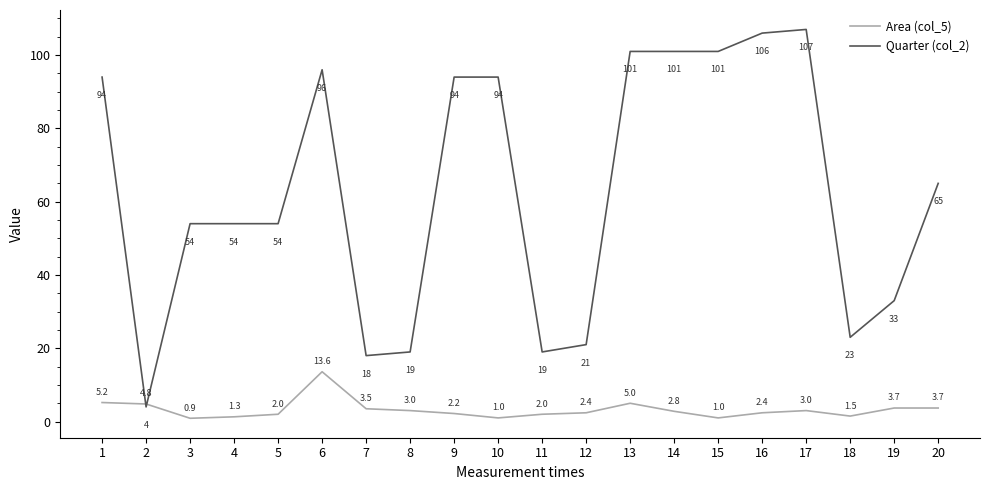

Read the Area (col_5) value at 17.

3.0